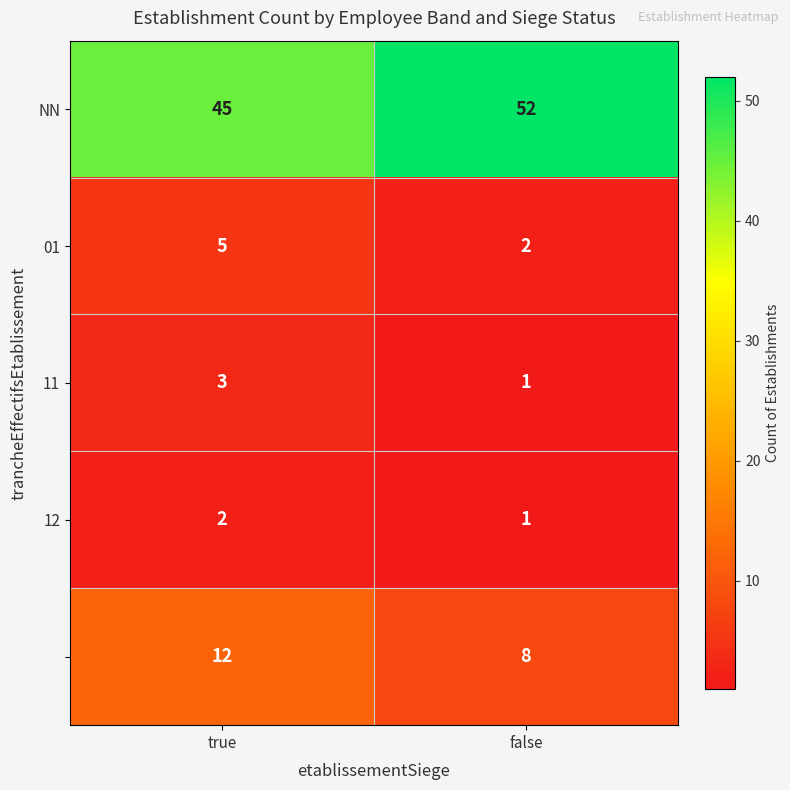

What is the maximum value shown in the chart?

52